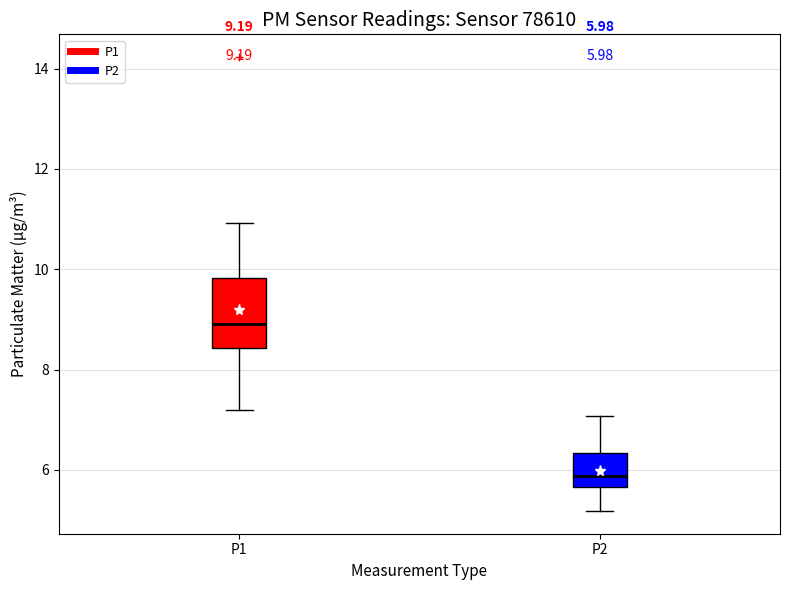

Which box has the lowest median line?

P2